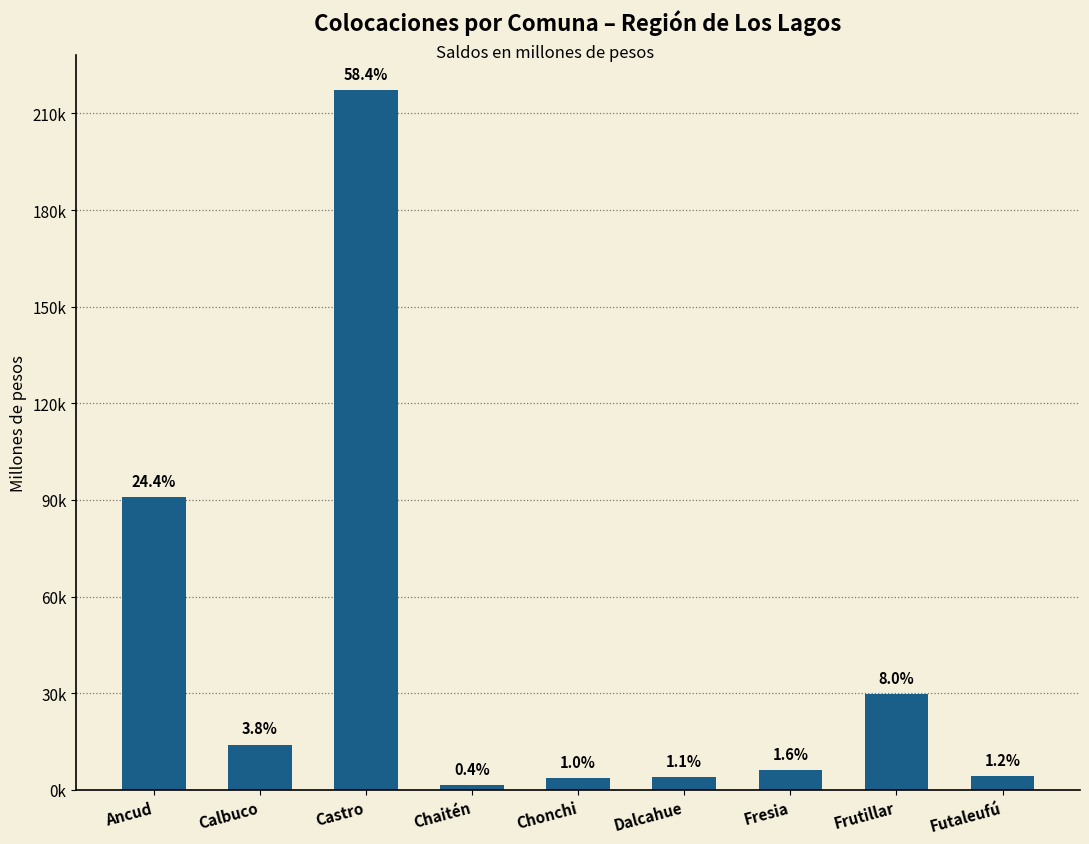

Are the bars horizontal?

No